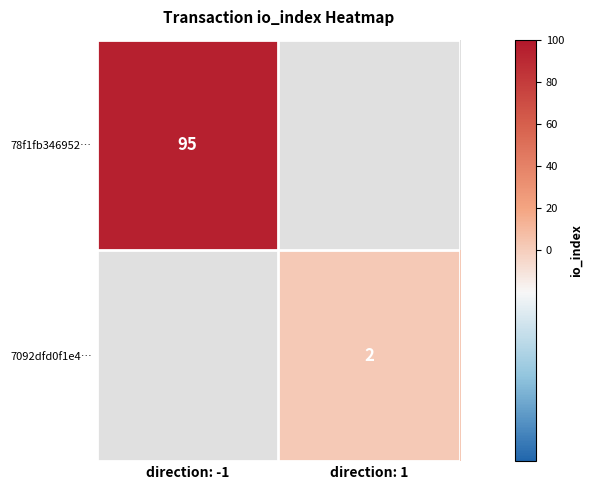

The value of 7092dfd0f1e4… at direction: 1 is 1. True or false?

False